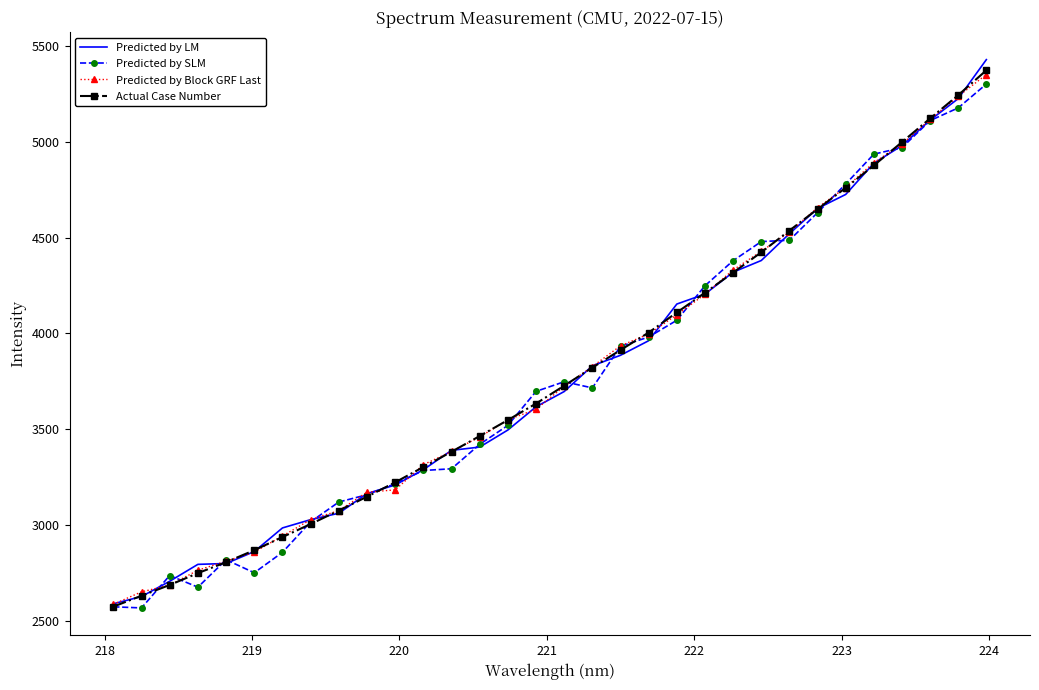

What is the minimum value for Actual Case Number?

2577.0